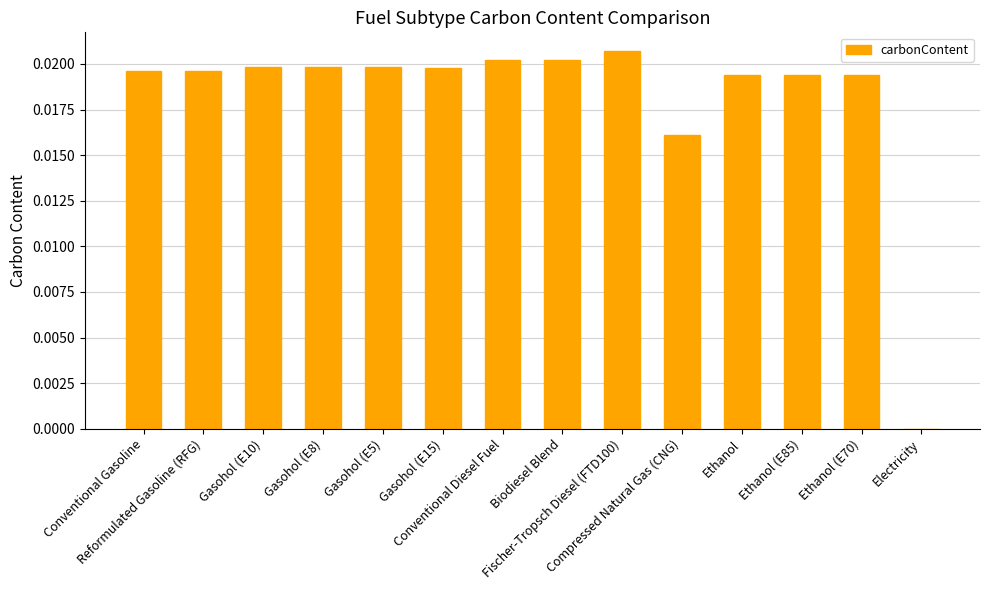

The chart shows a value of 0.0 at Ethanol (E85). True or false?

False